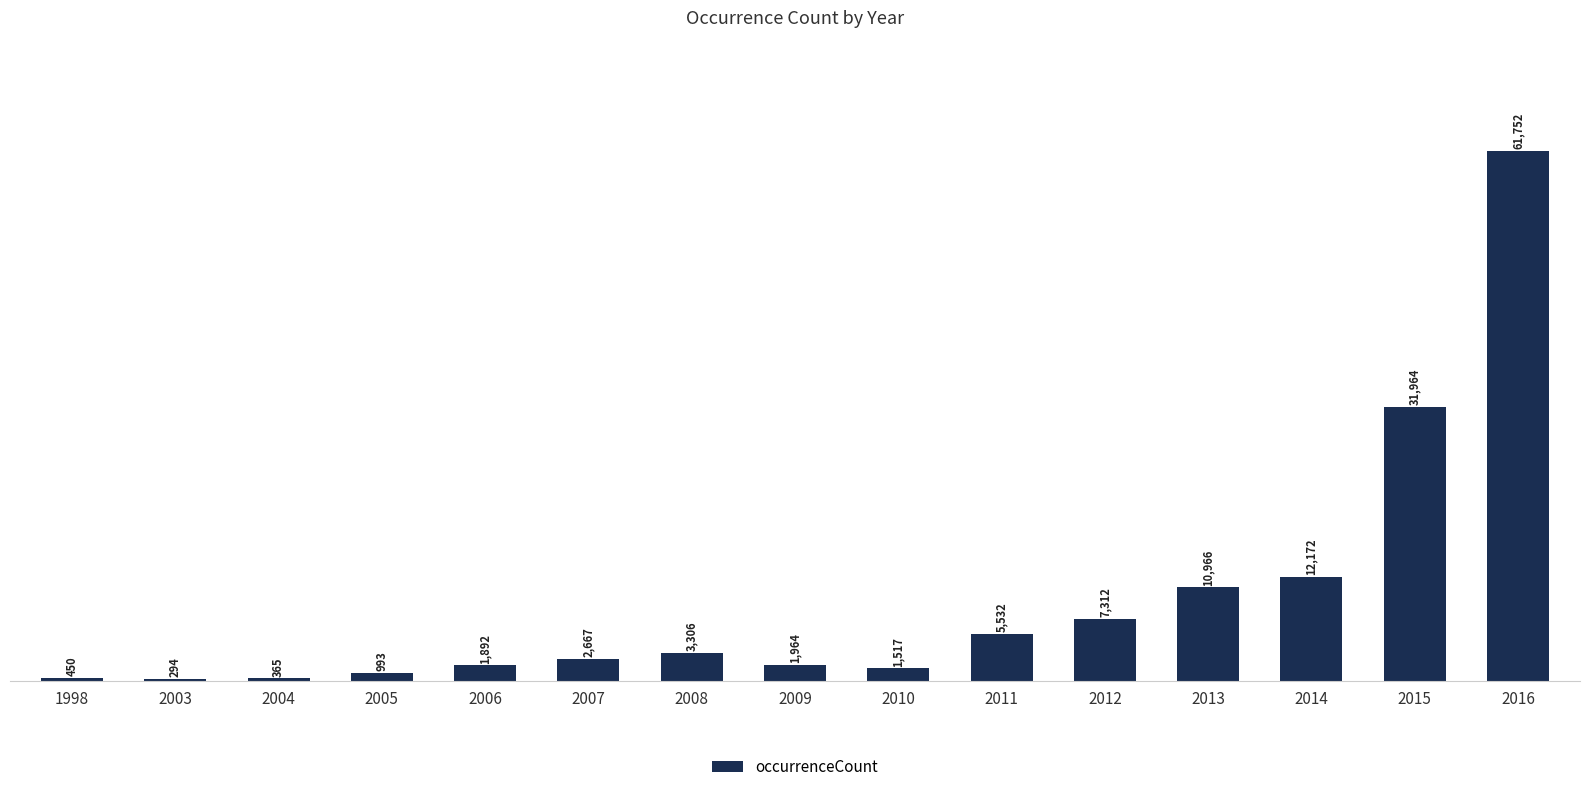

What is the approximate value at 2012?

7312